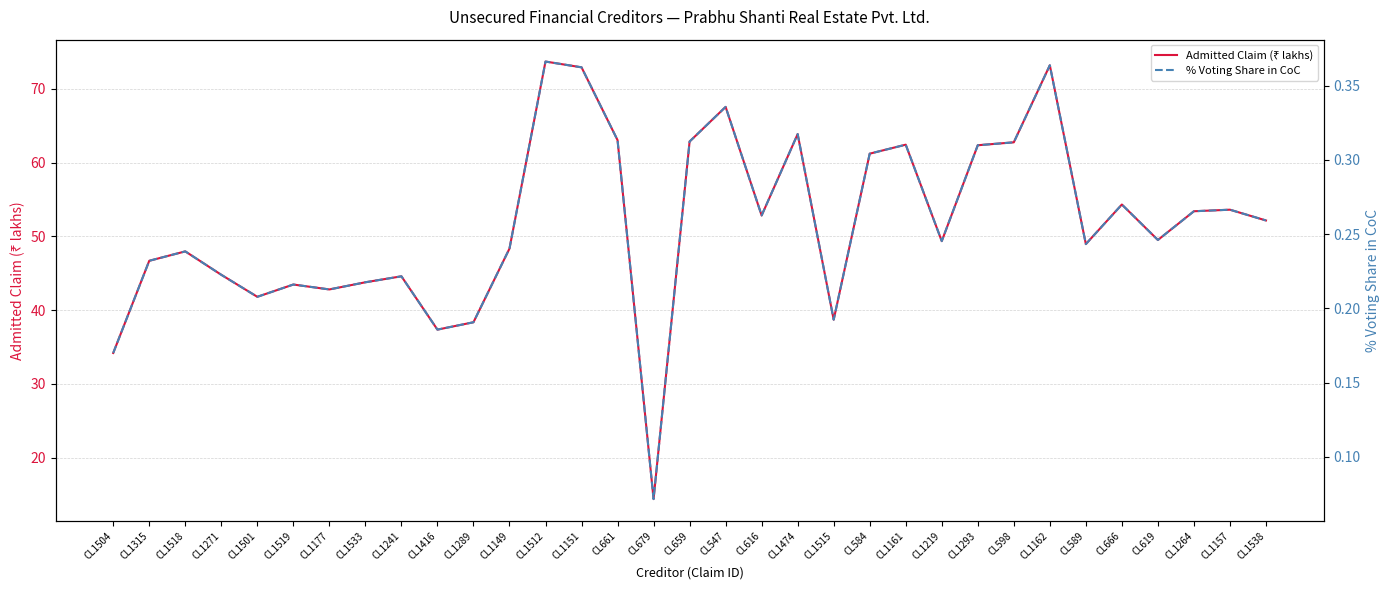

How many data points in Admitted Claim (₹ lakhs) are above 49?

18